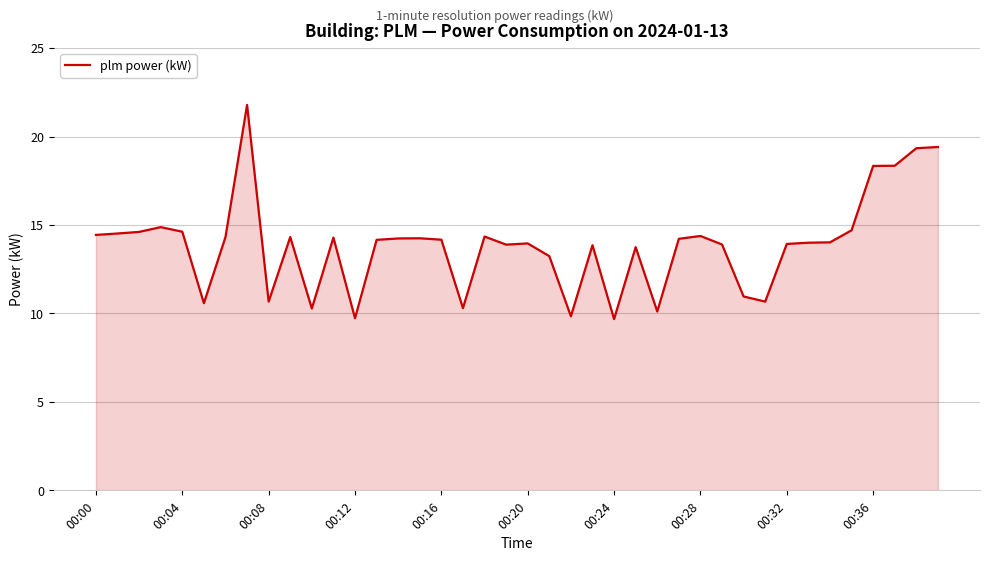

What is the maximum value shown in the chart?

21.8